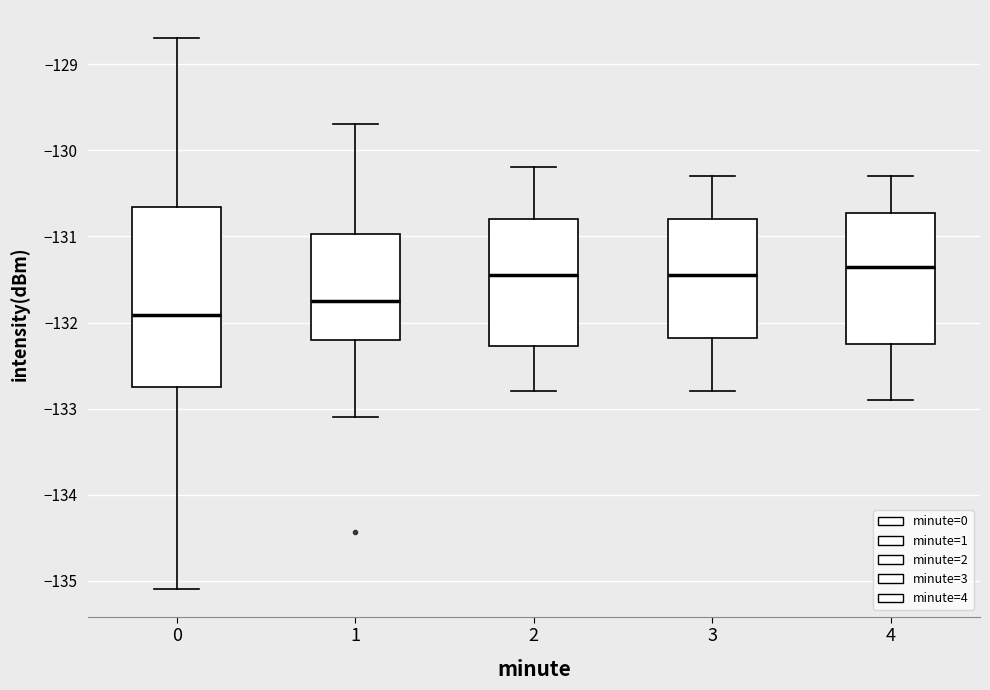

Comparing the boxes themselves (not the whiskers), which one is the tallest?

0